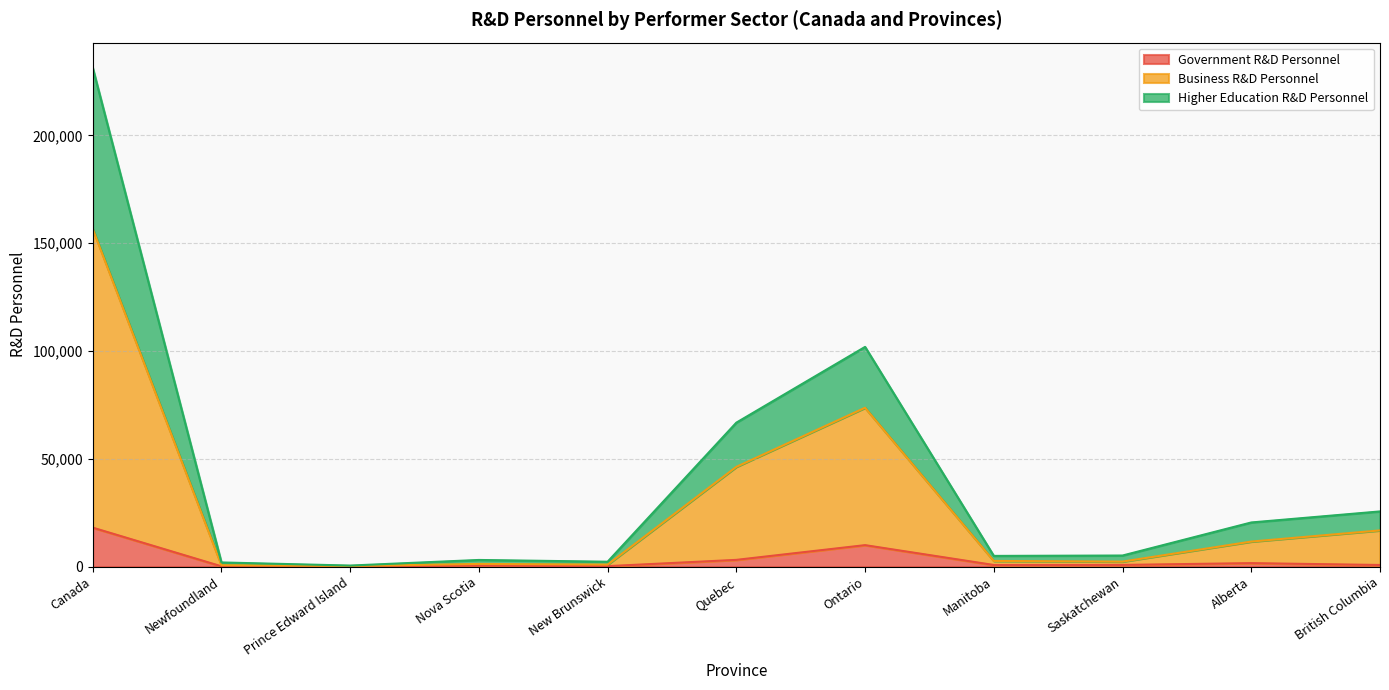

At which label is Government R&D Personnel closest to 9100?

Ontario